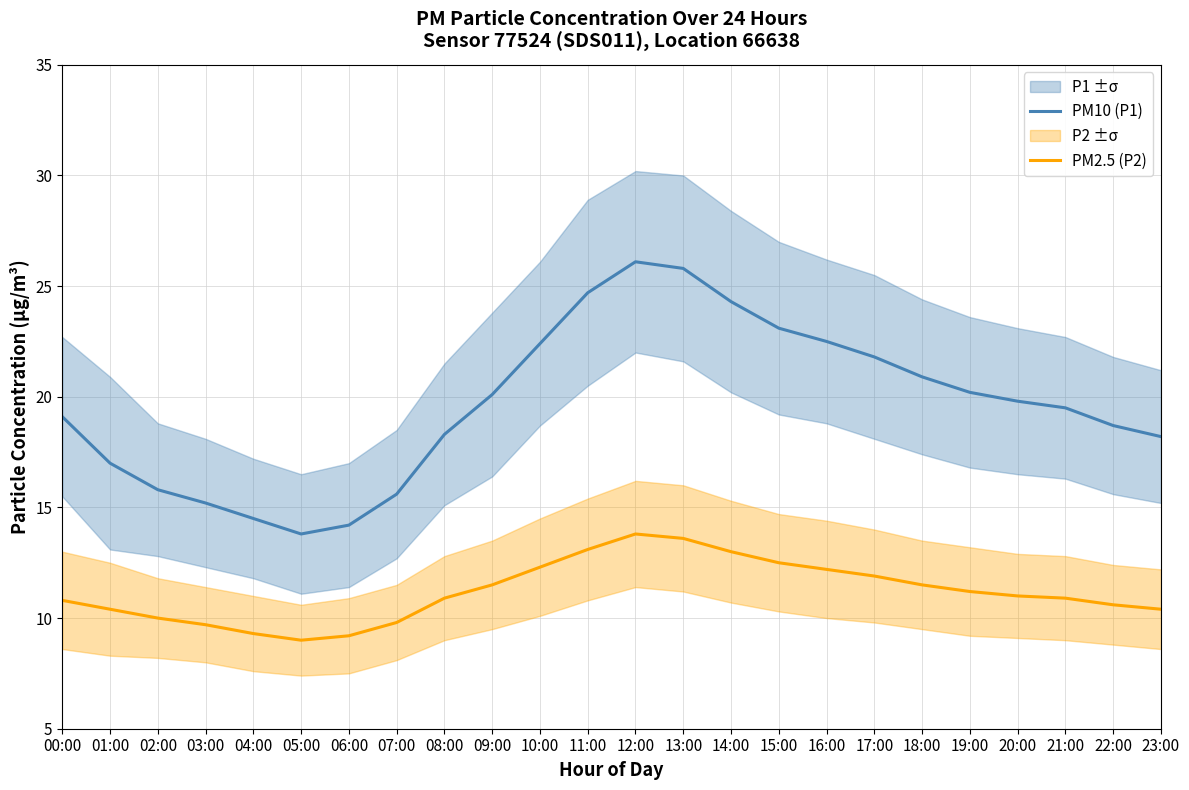

Which series has the largest total across all categories?

PM10 (P1)